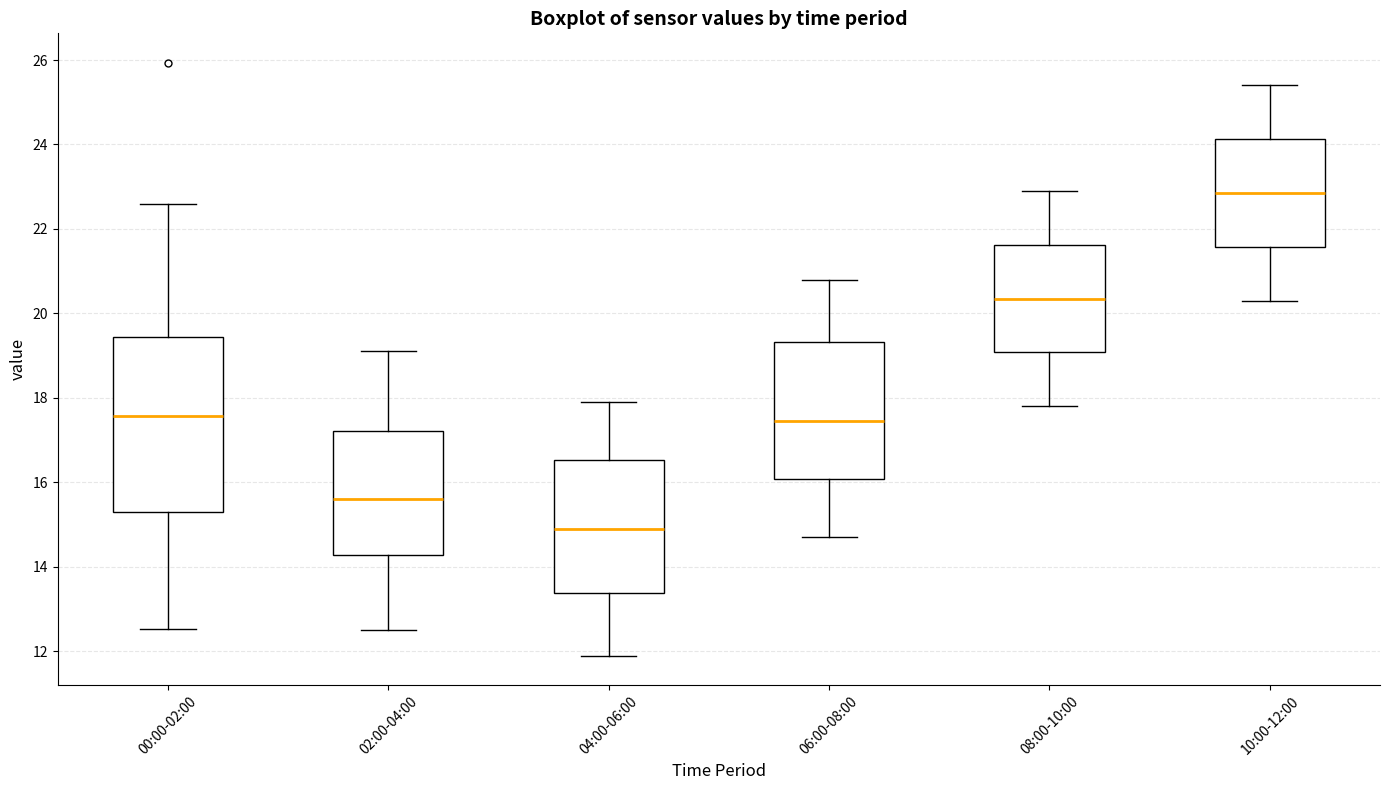

Reading left to right, read every box against the y-axis: the position of its median line, the range the box covers, and the ends of its whiskers. The values are not printed on the chart, so give them approximately, as read against the axis.

00:00-02:00: median 17.6, box 15.4 to 19.4, whiskers 12.6 to 22.6
02:00-04:00: median 15.6, box 14.2 to 17.2, whiskers 12.6 to 19.2
04:00-06:00: median 15.0, box 13.4 to 16.6, whiskers 12.0 to 18.0
06:00-08:00: median 17.4, box 16.0 to 19.4, whiskers 14.8 to 20.8
08:00-10:00: median 20.4, box 19.0 to 21.6, whiskers 17.8 to 23.0
10:00-12:00: median 22.8, box 21.6 to 24.2, whiskers 20.4 to 25.4